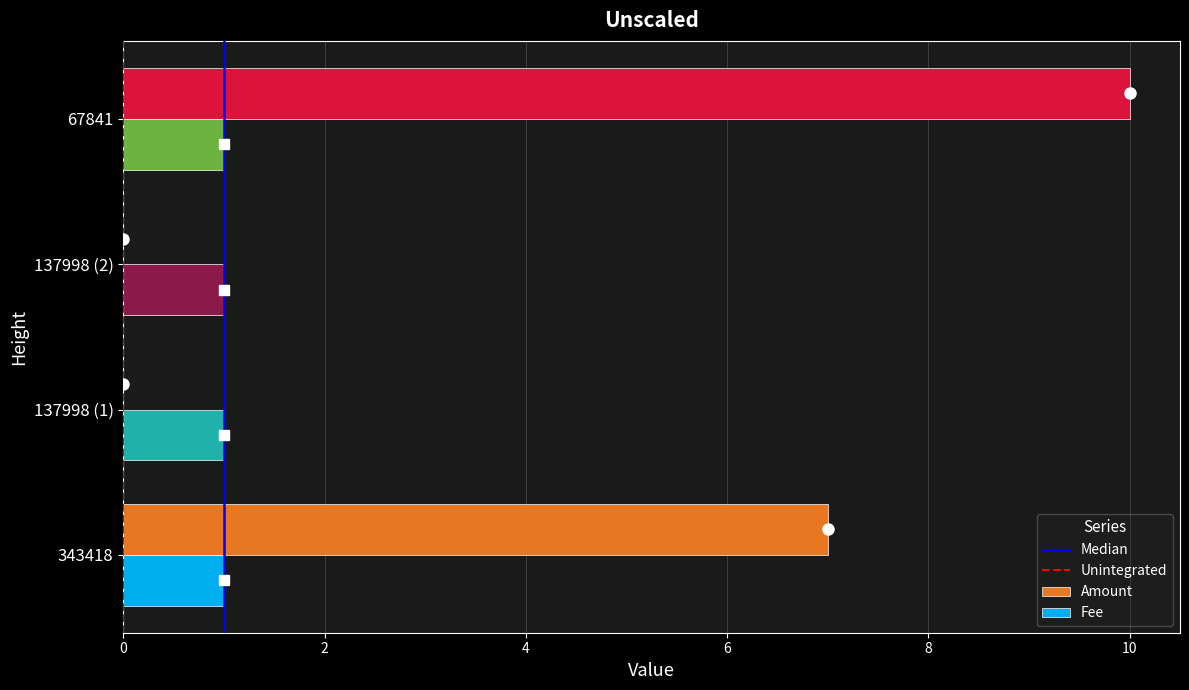

Between 343418 and 67841, which series saw the biggest shift?

Amount